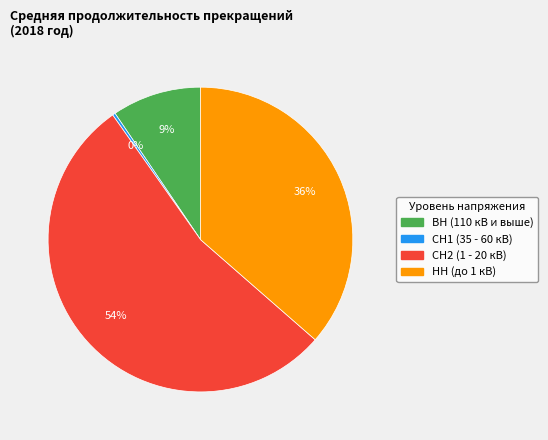

Is there a majority slice in this chart?

Yes